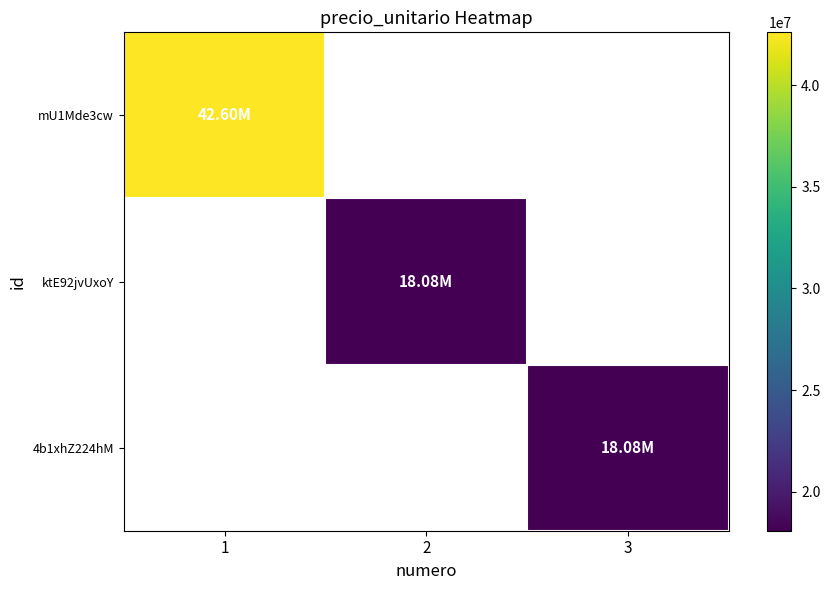

Between 3 and 2, which is larger?

2